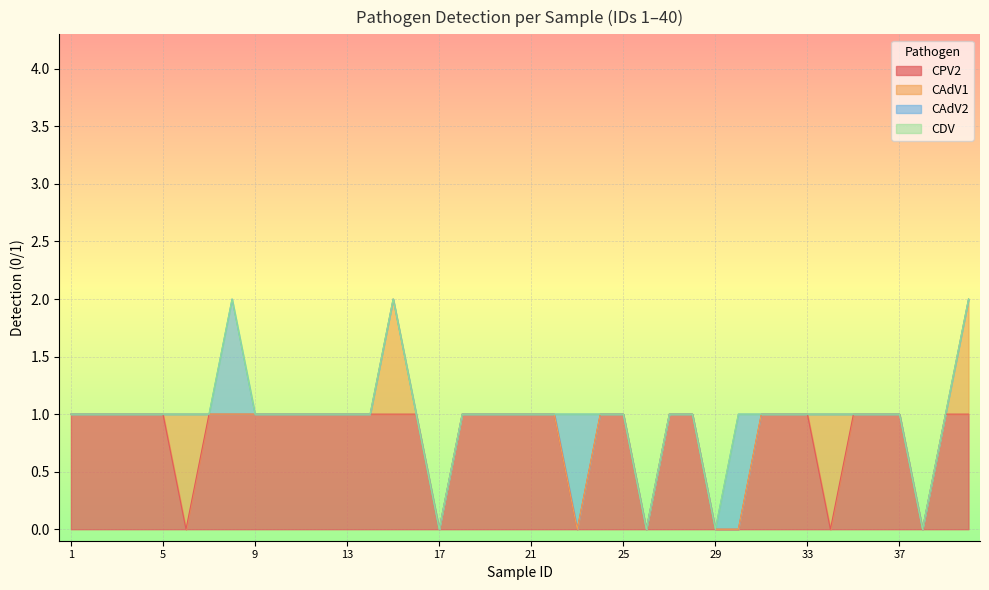

Which series ends up on top after the final intersection of CAdV2 and CPV2?

CPV2